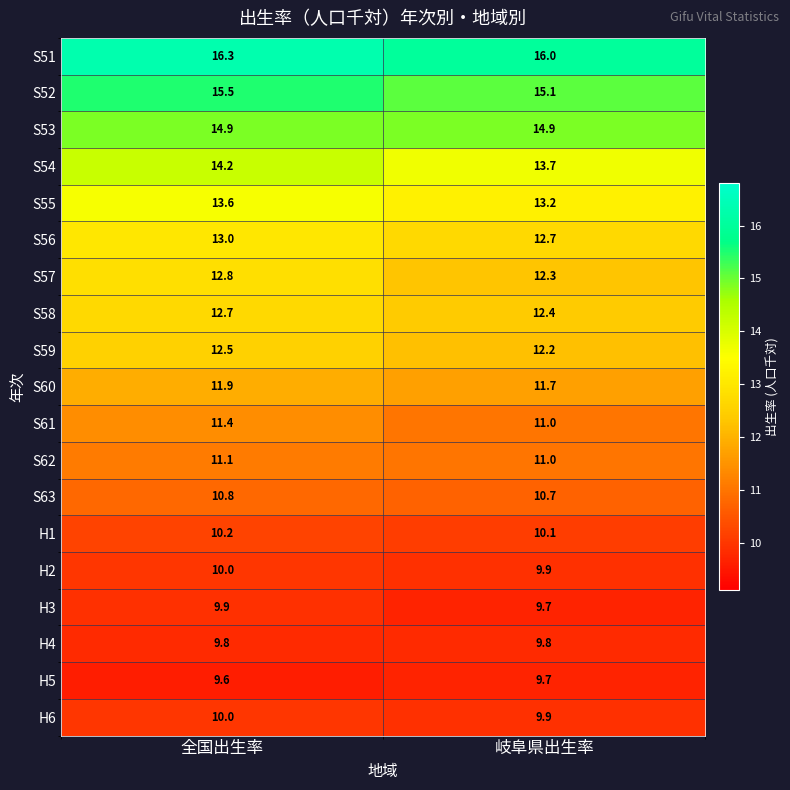

List the labels in order of H1 value, largest first.

全国出生率, 岐阜県出生率